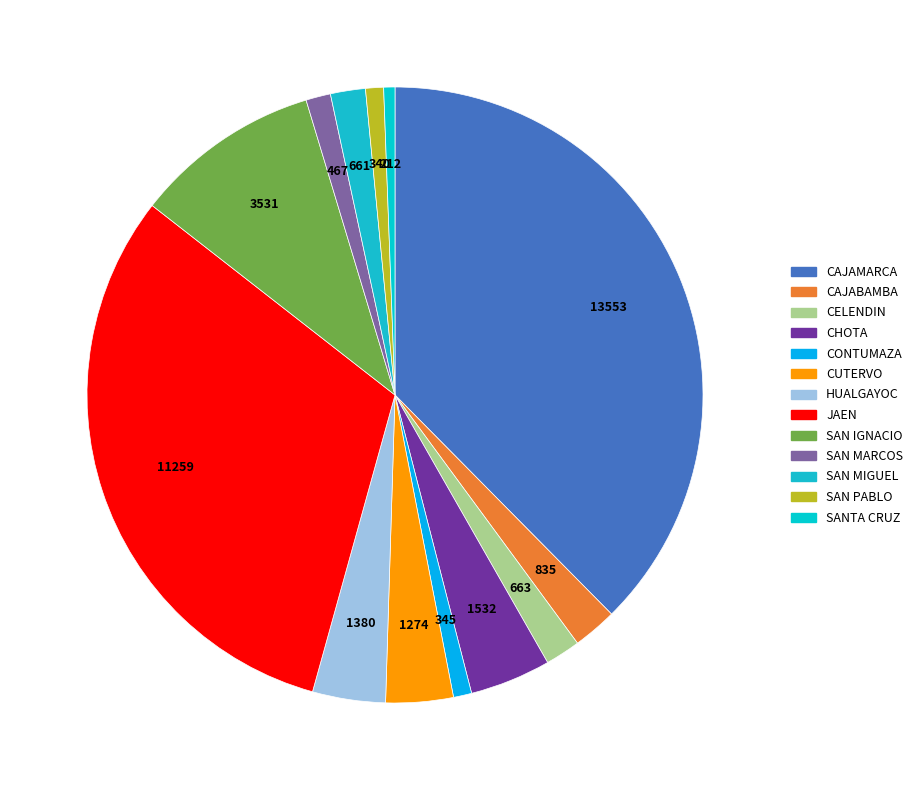

Does CONTUMAZA account for over 50% of the chart?

No